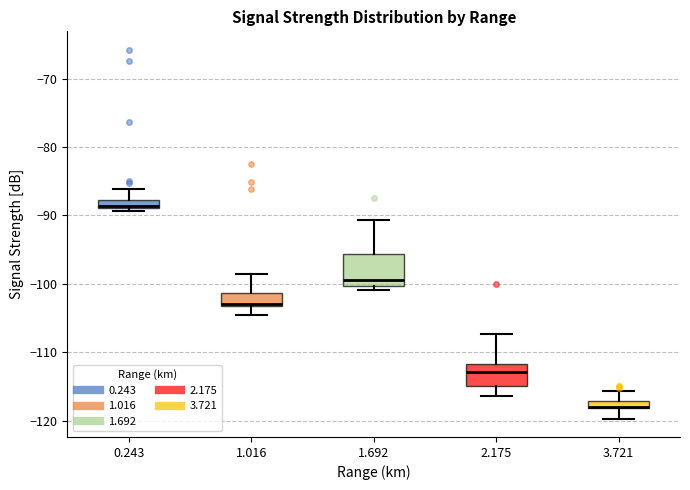

Which box is the tallest, from its lower edge to its upper edge?

1.692